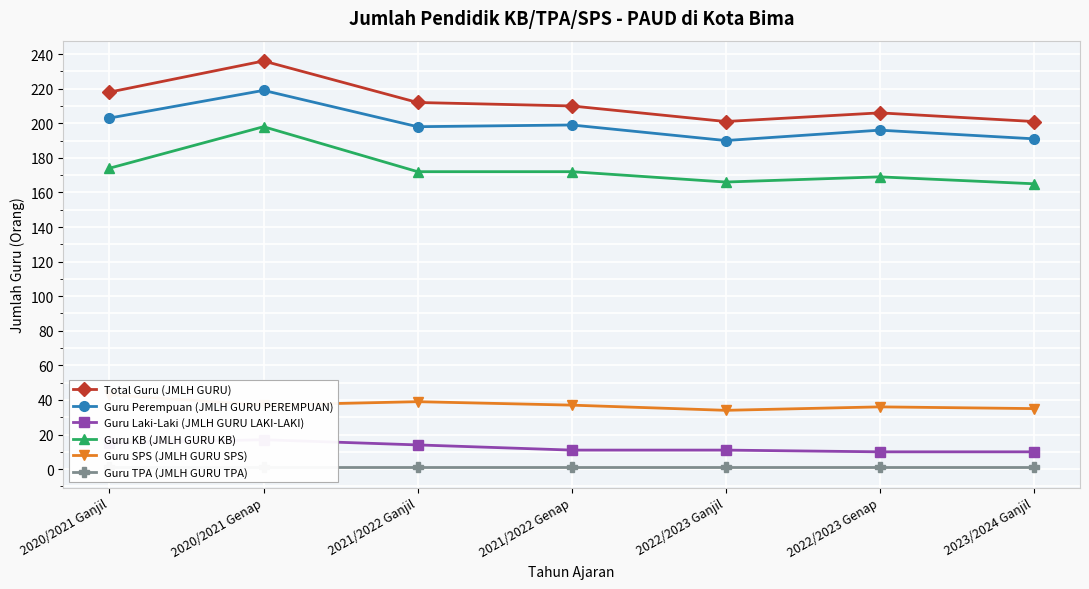

What is the difference between the second highest and minimum values in the Guru Perempuan (JMLH GURU PEREMPUAN) series?

13